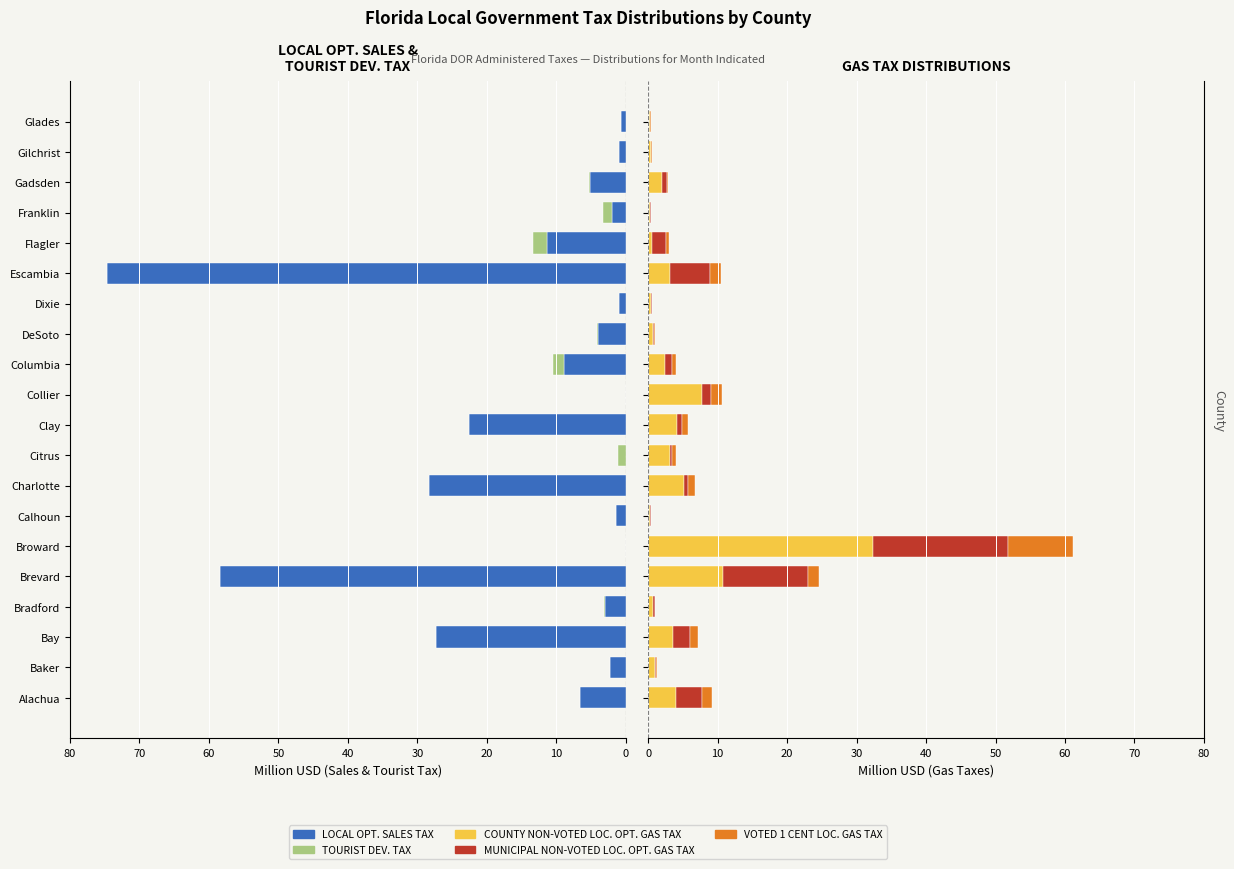

Does the chart contain any negative values?

Yes